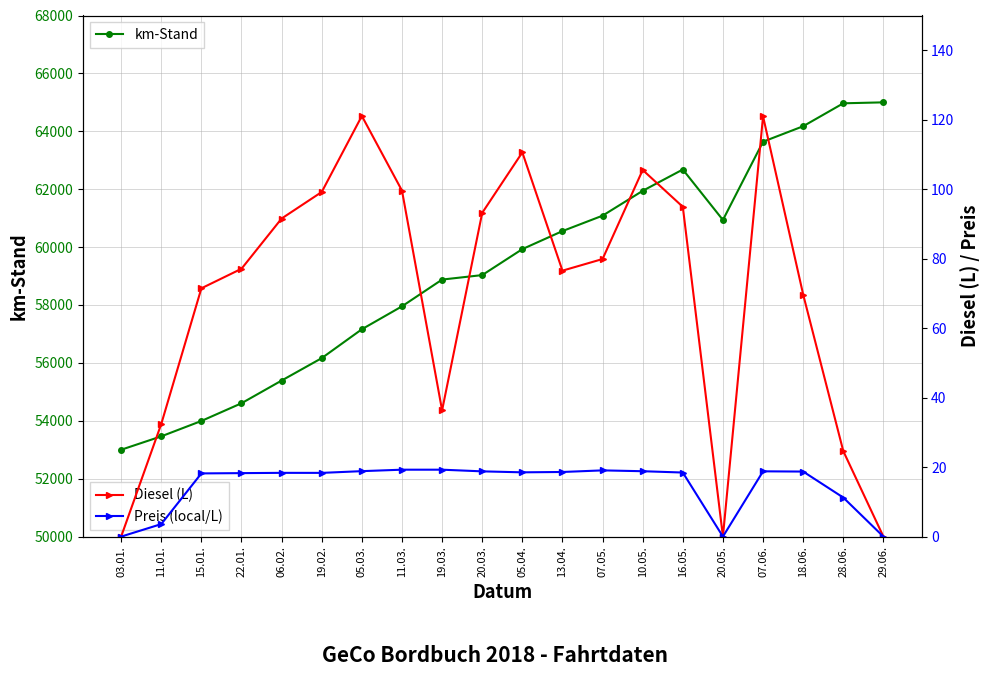

True or false: km-Stand and Preis (local/L) intersect in this chart.

False